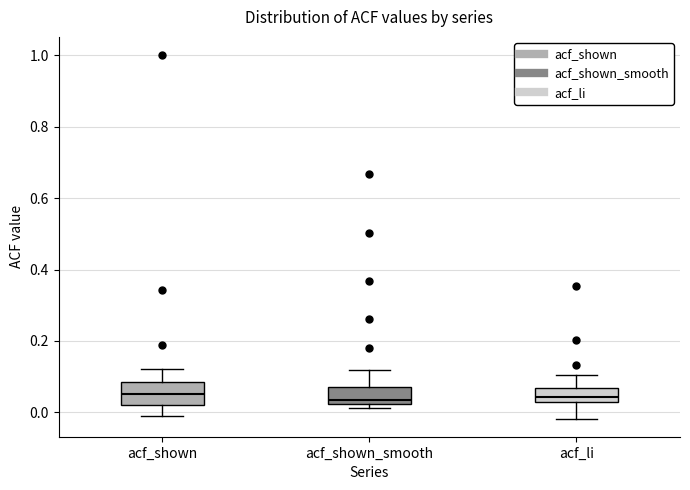

Reading left to right, transcribe this box plot: for each box, give where its median line is, the range the box spans, and where its two whiskers end, as read against the y-axis. The values are not printed on the chart, so give them approximately, as read against the axis.

acf_shown: median 0.06, box 0.02 to 0.08, whiskers -0.02 to 0.12
acf_shown_smooth: median 0.04, box 0.02 to 0.08, whiskers 0.02 (just below the box's lower edge) to 0.12
acf_li: median 0.04, box 0.02 to 0.06, whiskers -0.02 to 0.10